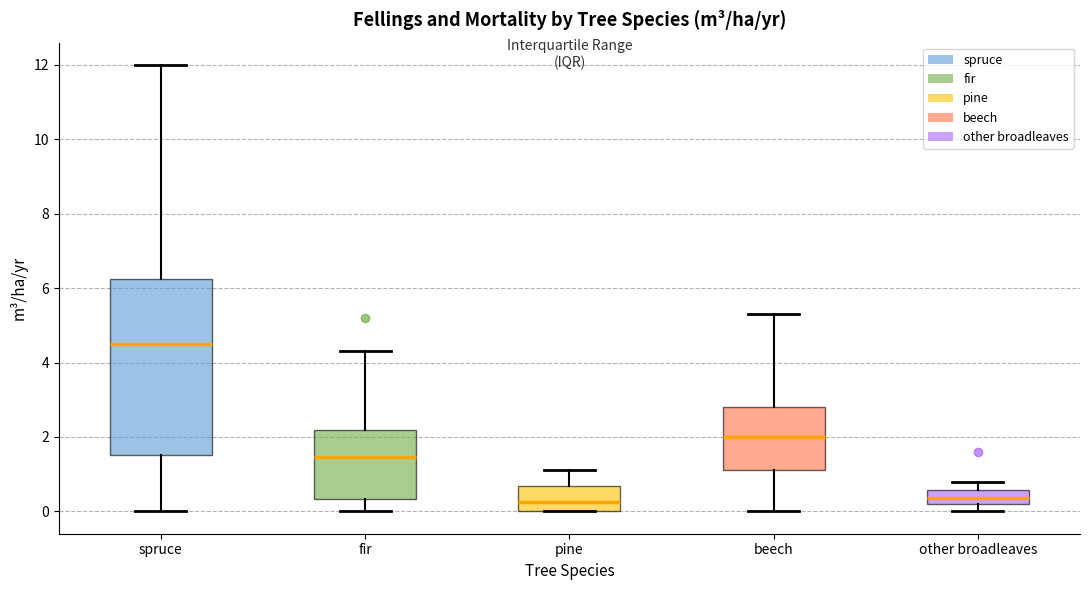

Where does the median line of the box for beech sit on the y-axis? The values are not printed on the chart, so give them approximately, as read against the axis.

2.0